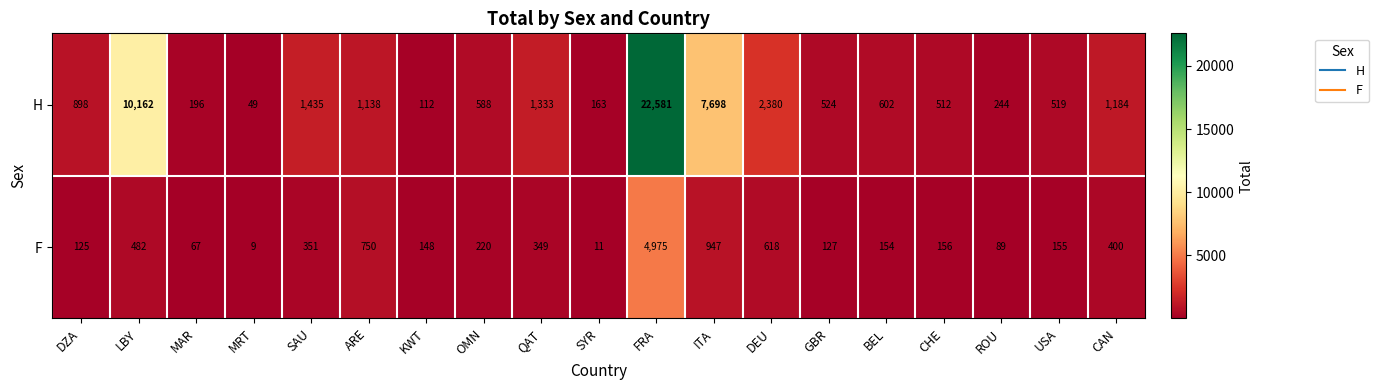

Which label corresponds to the smallest value in the chart?

MRT